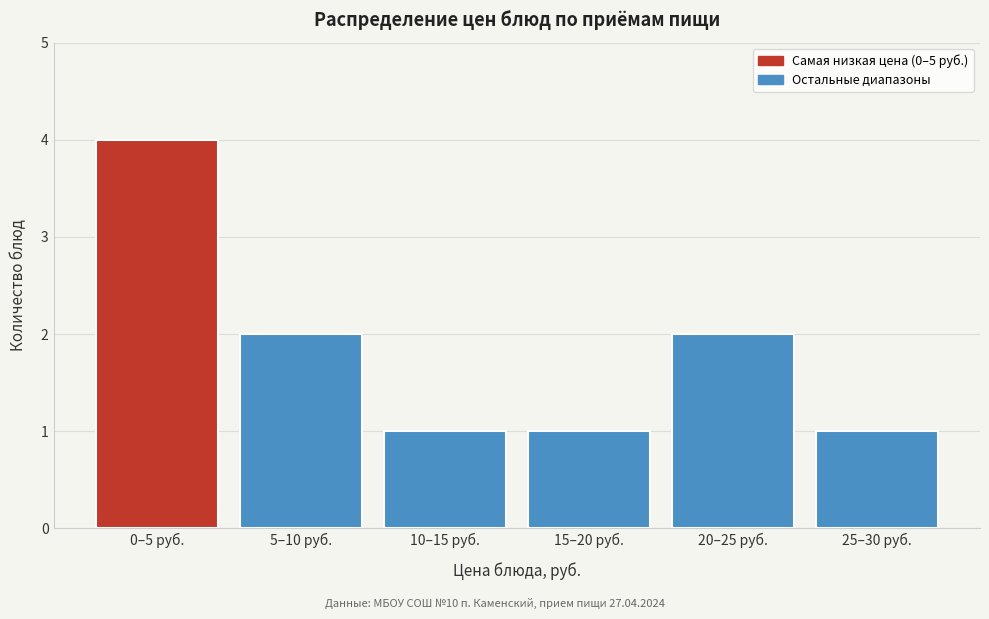

Reading right to left, list all the values displayed in this chart.

25–30 руб.=1	20–25 руб.=2	15–20 руб.=1	10–15 руб.=1	5–10 руб.=2	0–5 руб.=4